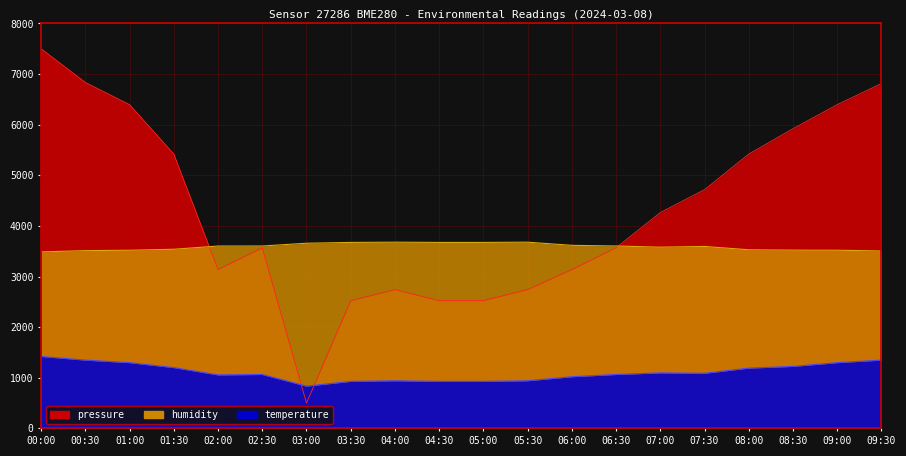

What is the spread (max minus min) of values at 08:30?

4697.0